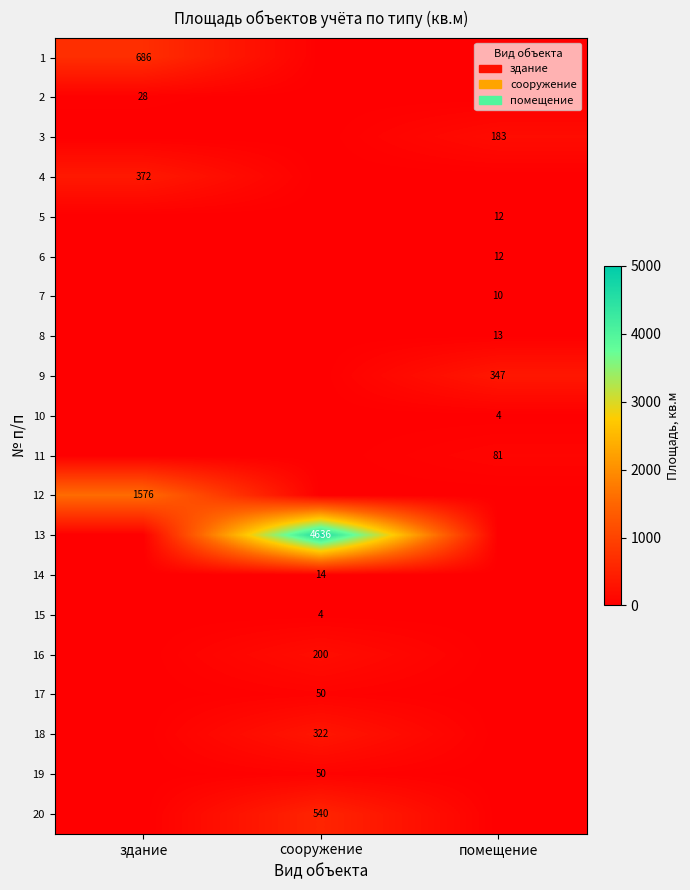

The 15 series shows 6 at сооружение. True or false?

False